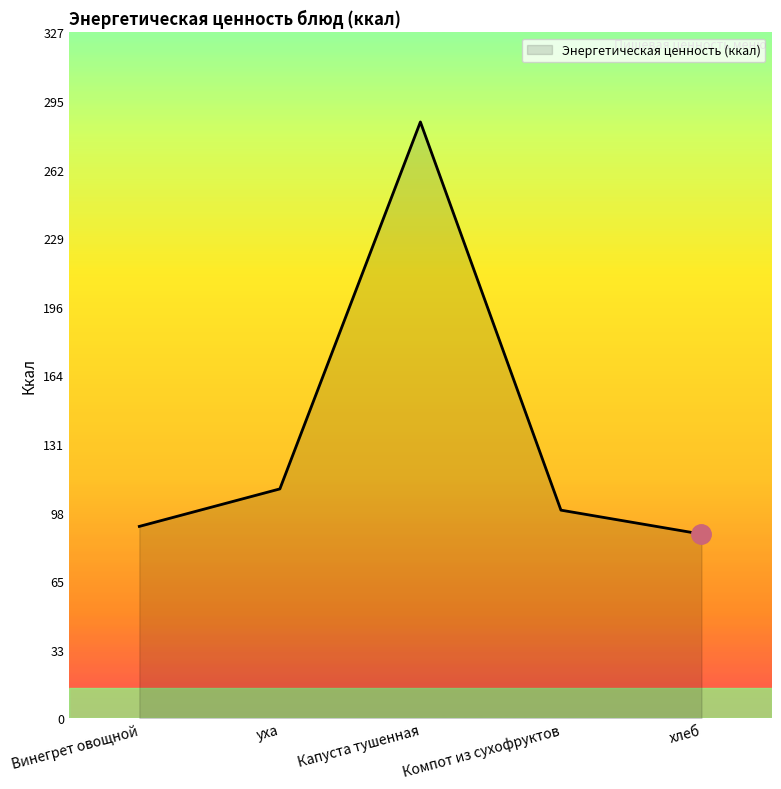

Reading left to right, list all the values displayed in this chart.

Винегрет овощной=91.6	уха=109.5	Капуста тушенная=284.7	Компот из сухофруктов=99.4	хлеб=87.9